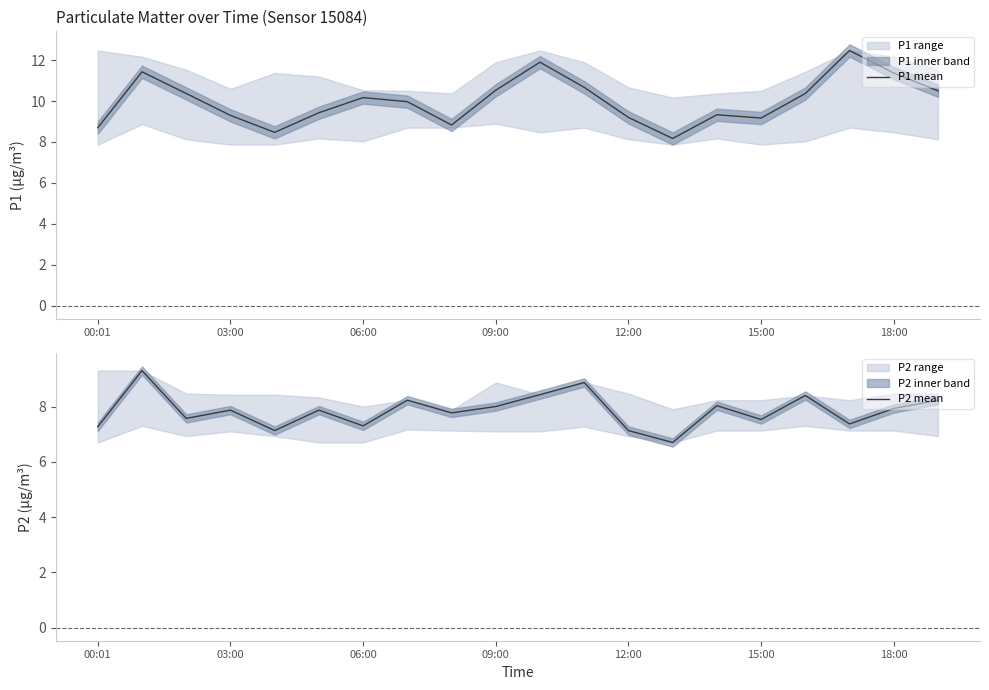

True or false: P2 mean and P1 mean intersect in this chart.

False